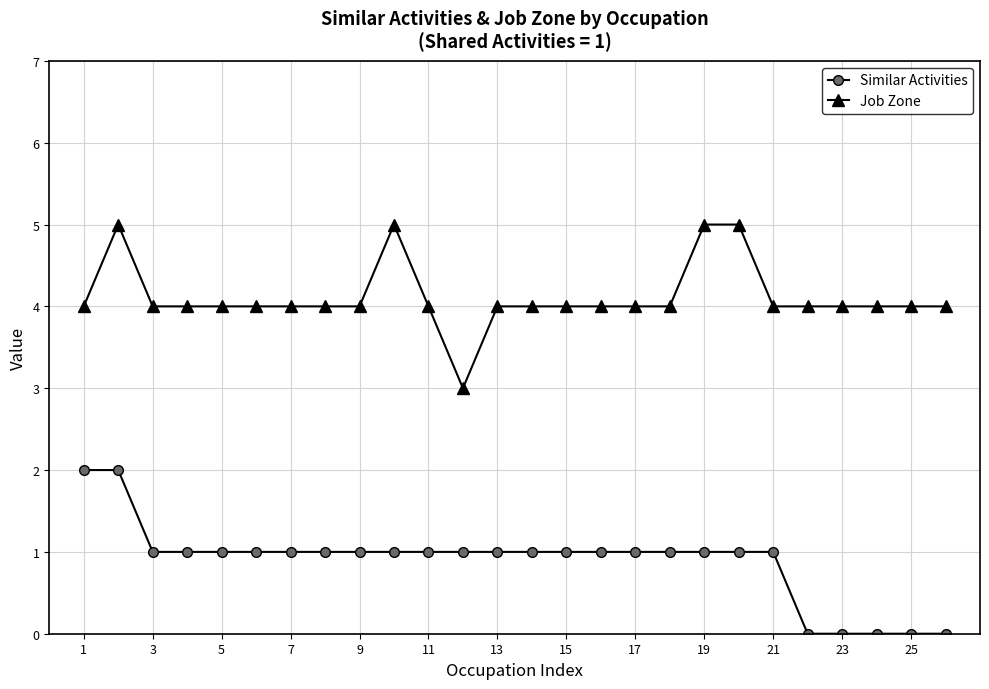

Reading left to right, what are all the values shown in this chart?

Similar Activities: 2	2	1	1	1	1	1	1	1	1	1	1	1	1	1	1	1	1	1	1	1	0	0	0	0	0
Job Zone: 4	5	4	4	4	4	4	4	4	5	4	3	4	4	4	4	4	4	5	5	4	4	4	4	4	4